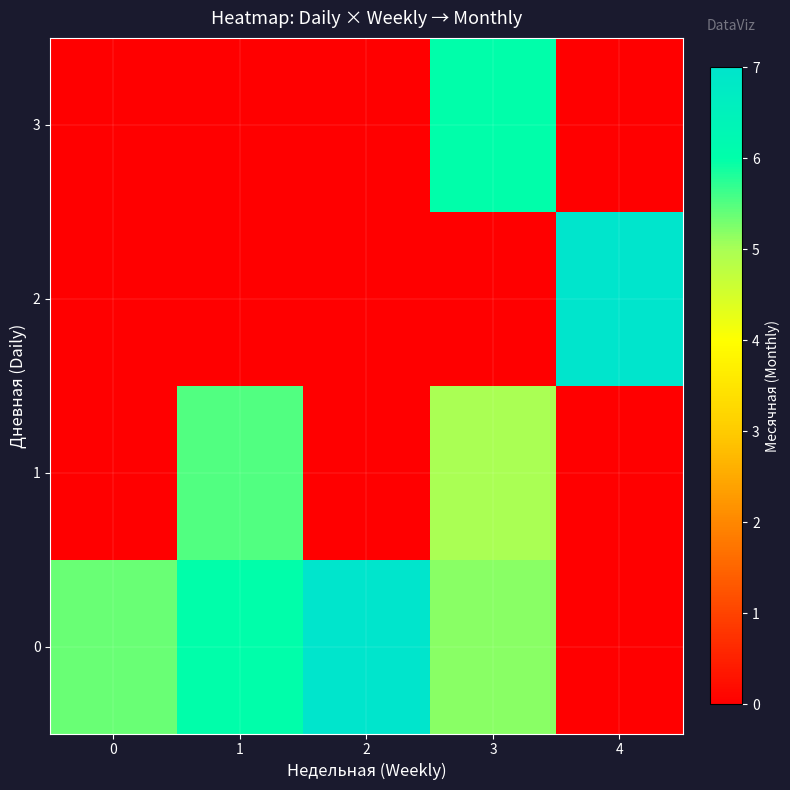

At which category is the sum across all series the highest?

3